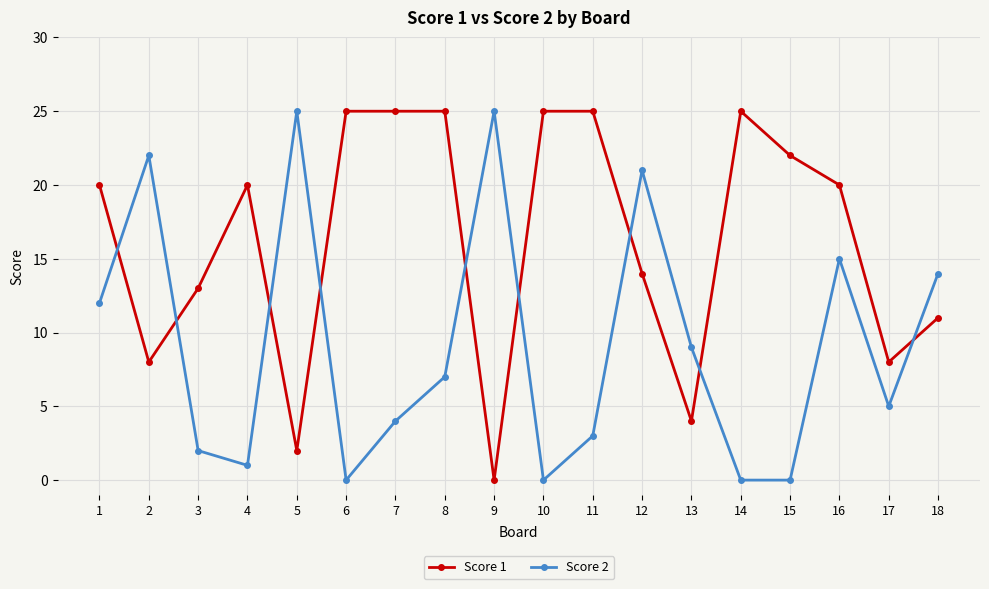

Between 10 and 12, which series saw the biggest shift?

Score 2